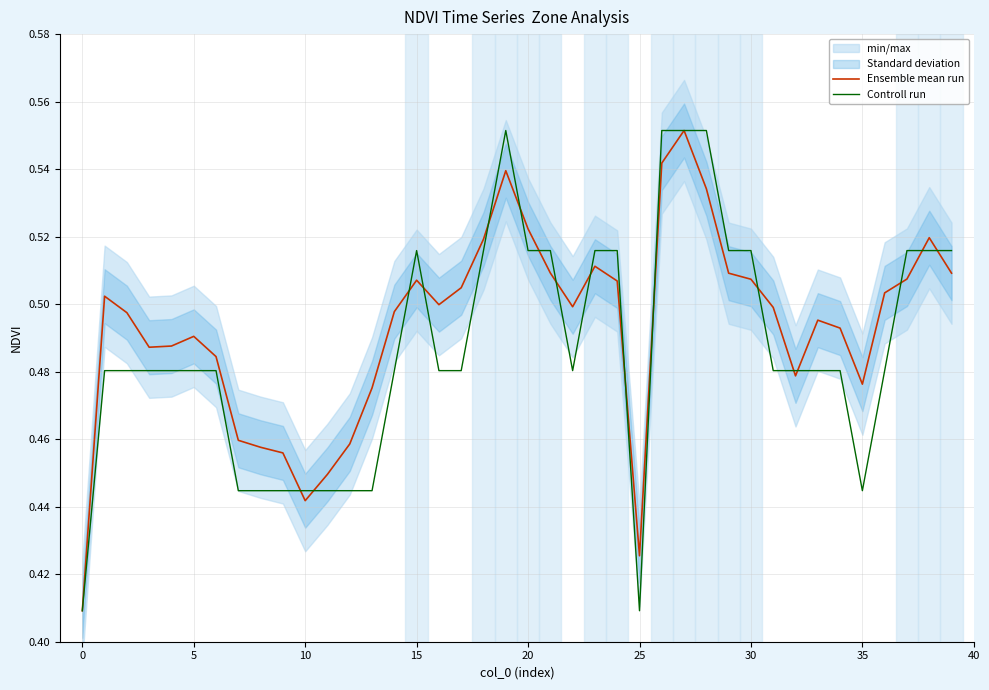

True or false: Controll run has a value of 0.2 at 10.

False